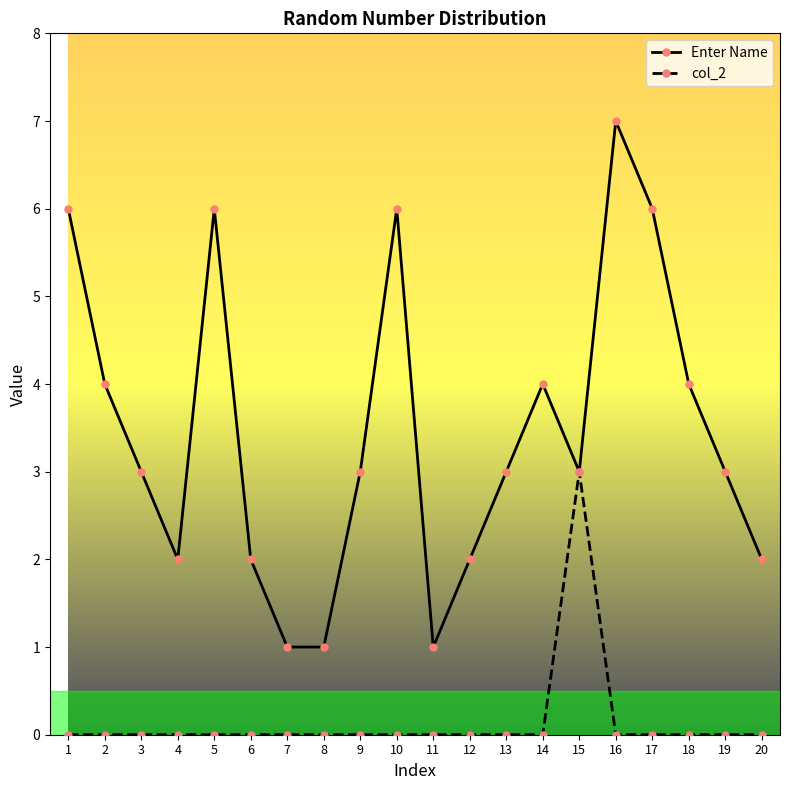

At which category does Enter Name reach its first local peak?

5